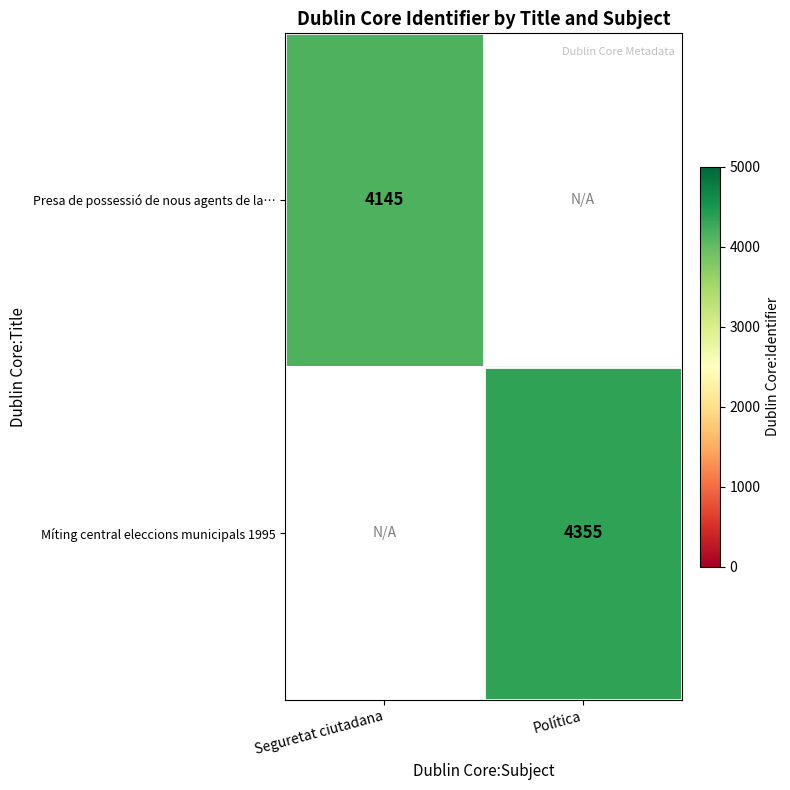

The Presa de possessió de nous agents de la… series shows 6958 at Seguretat ciutadana. True or false?

False